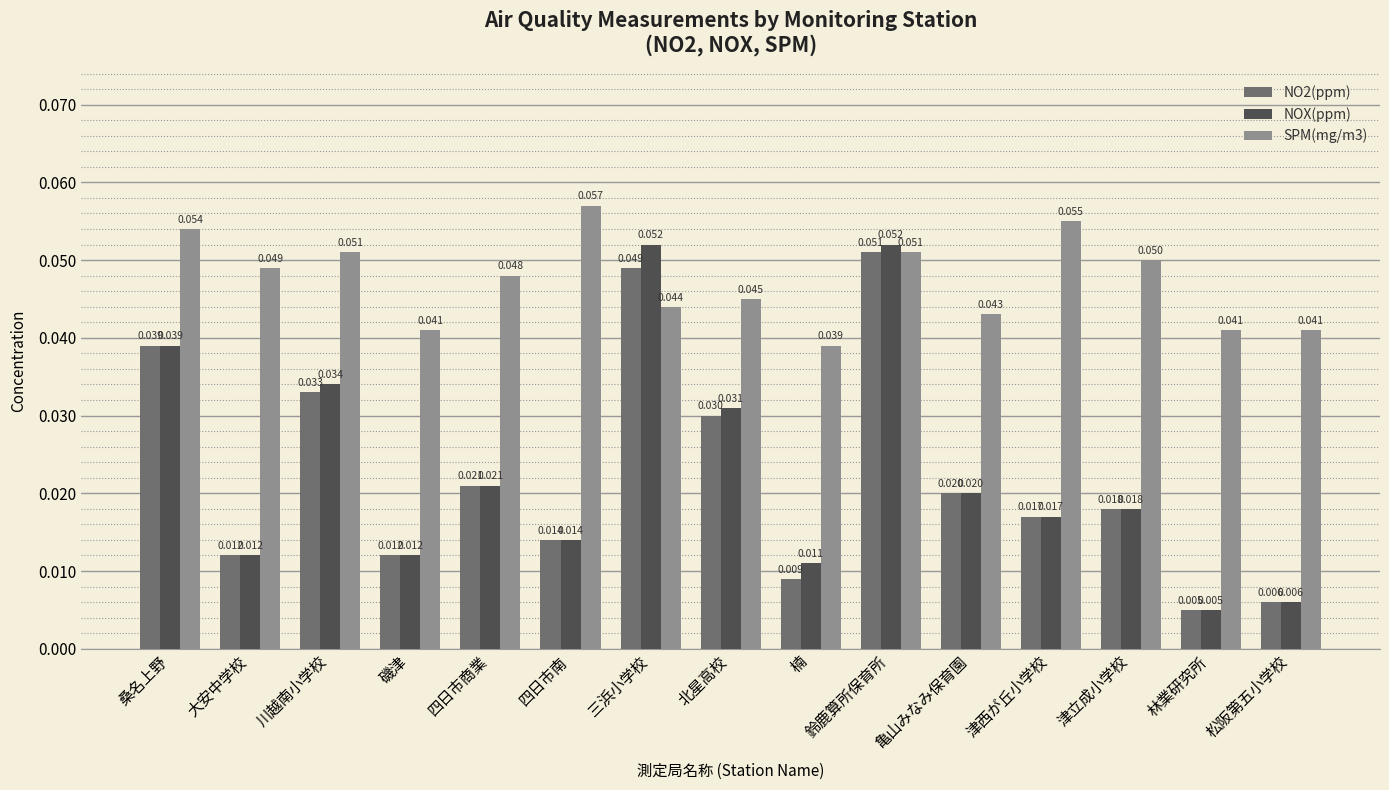

Is the value of NOX(ppm) at 楠 greater than the value of NO2(ppm) at 鈴鹿算所保育所?

No